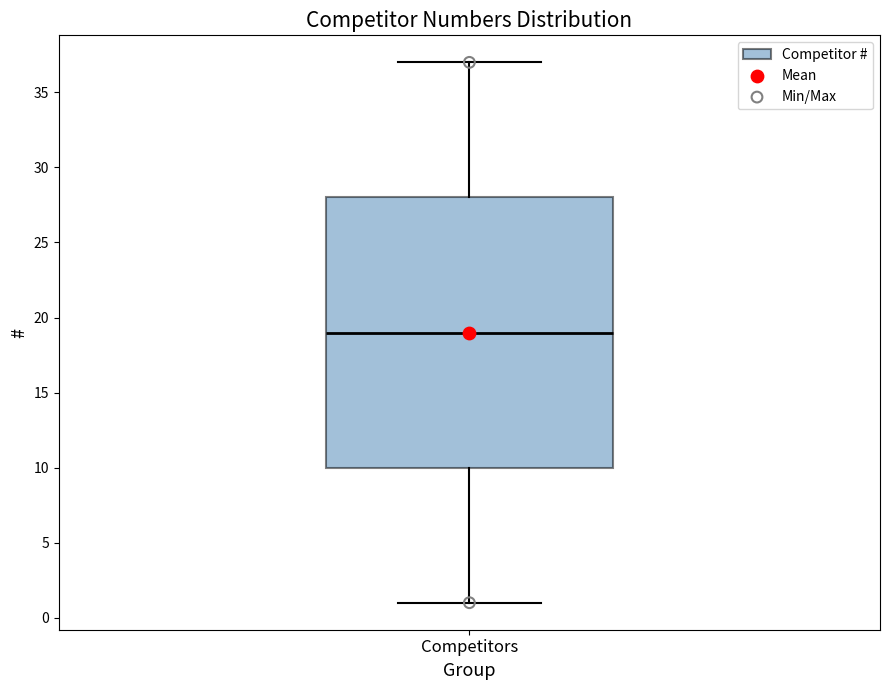

Transcribe this box plot: give where the median line is, the range the box spans, and where the two whiskers end, as read against the y-axis. The values are not printed on the chart, so give them approximately, as read against the axis.

median 19, box 10 to 28, whiskers 1 to 37